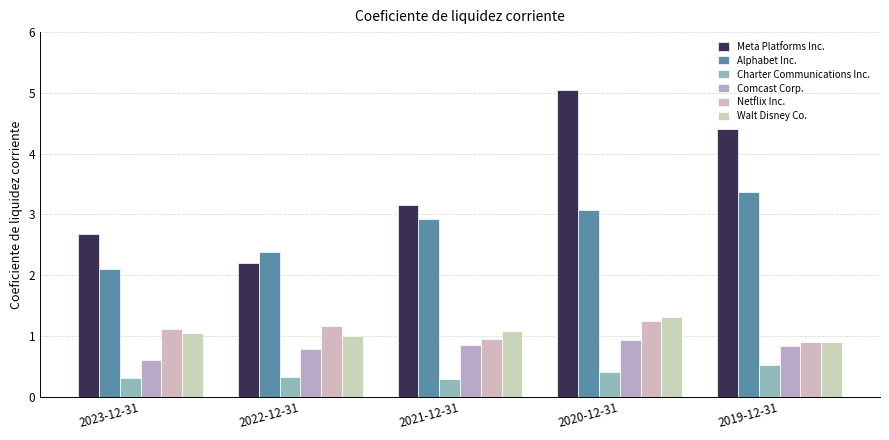

What are all the series names shown in the legend?

Meta Platforms Inc., Alphabet Inc., Charter Communications Inc., Comcast Corp., Netflix Inc., Walt Disney Co.